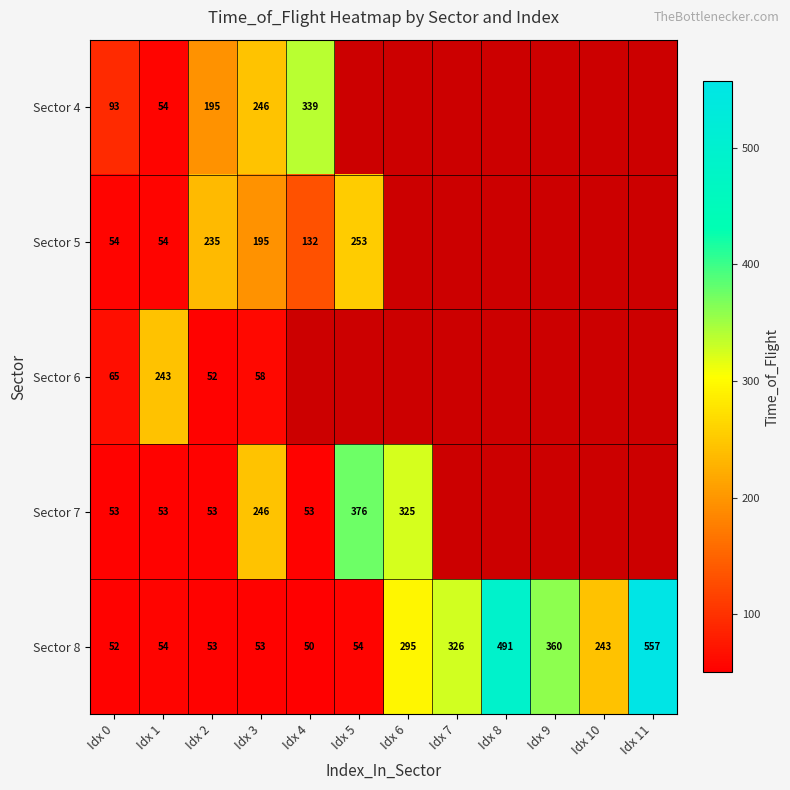

Where is Sector 8 nearest to the value 303?

Idx 6